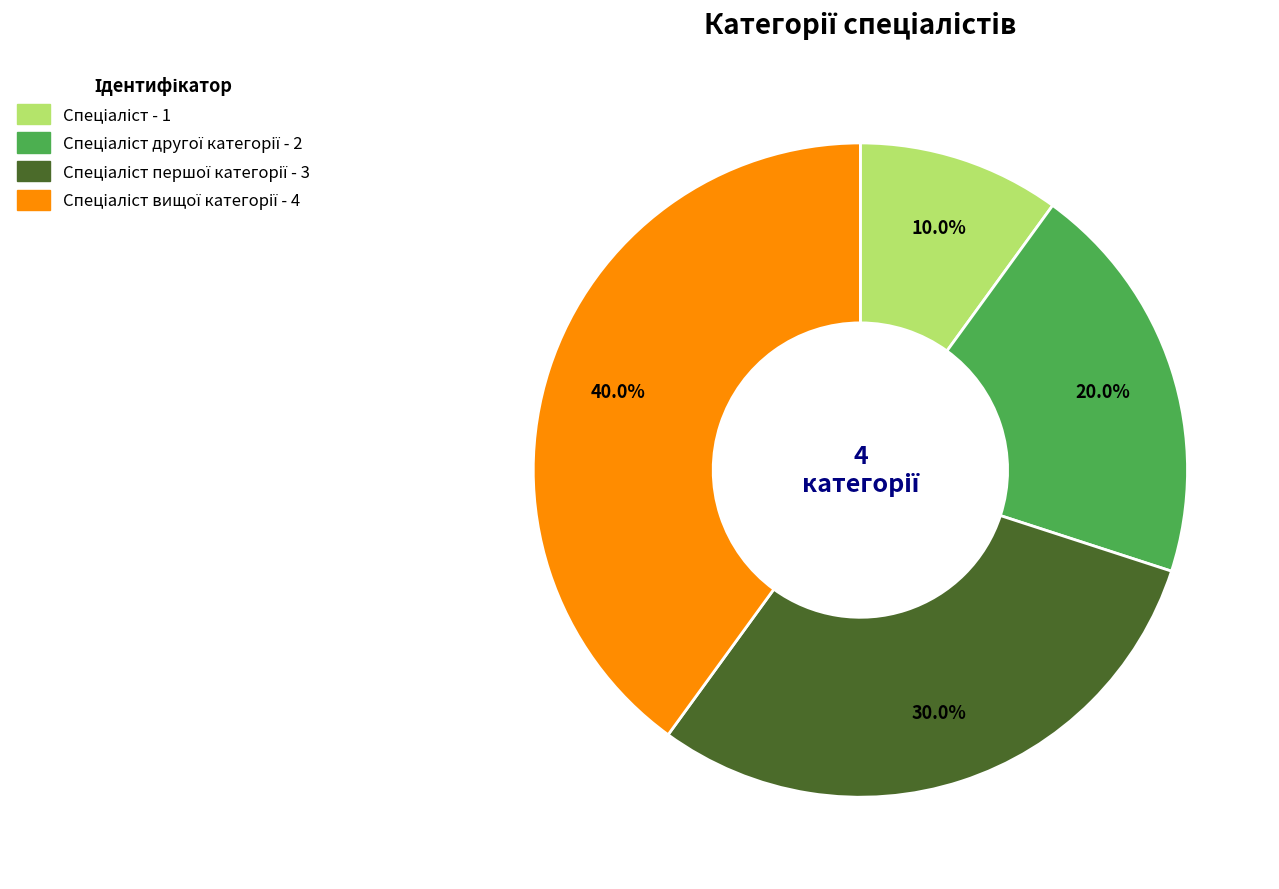

How many segments does this pie chart have?

4